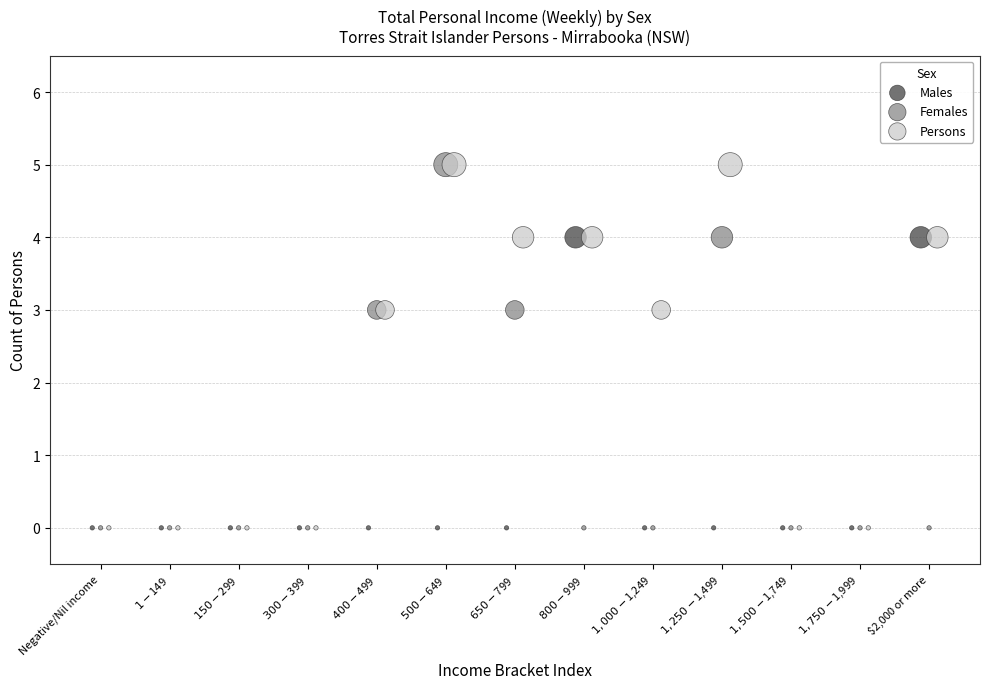

What are all the series names shown in the legend?

Males, Females, Persons